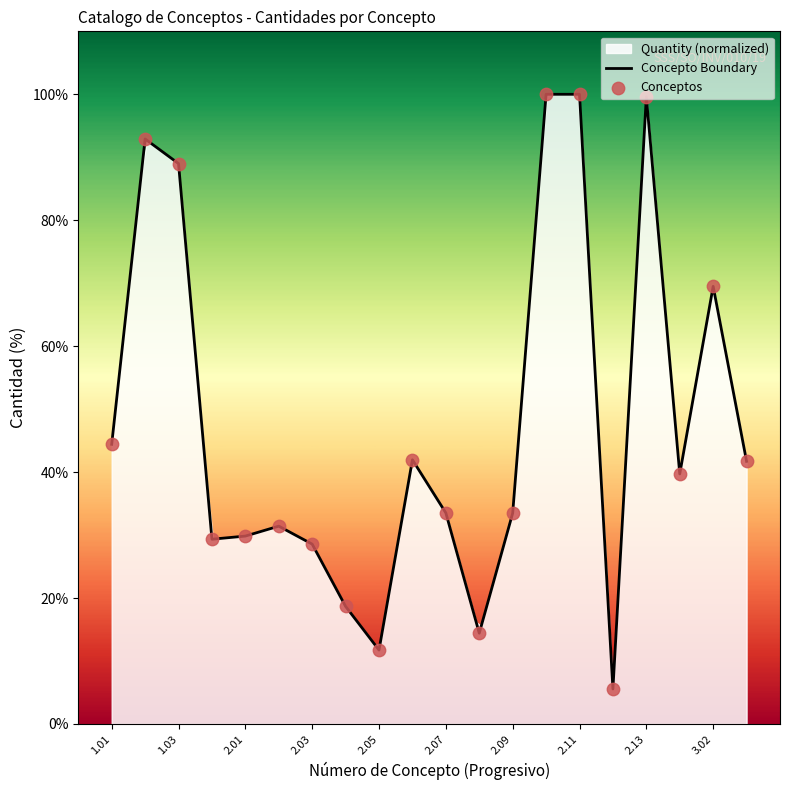

Which series contains the highest Y value?

Concepto Boundary